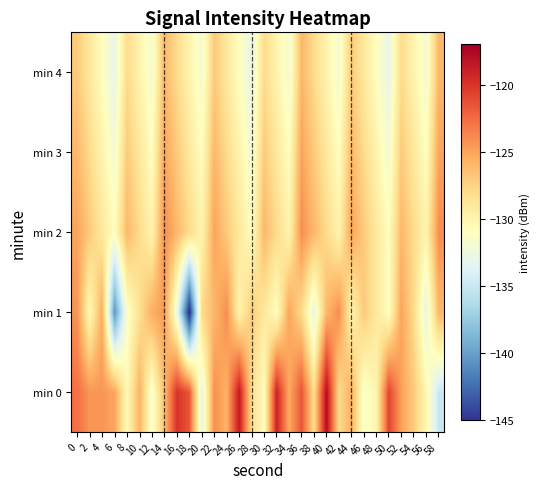

At how many categories does at least one series exceed -128?

27